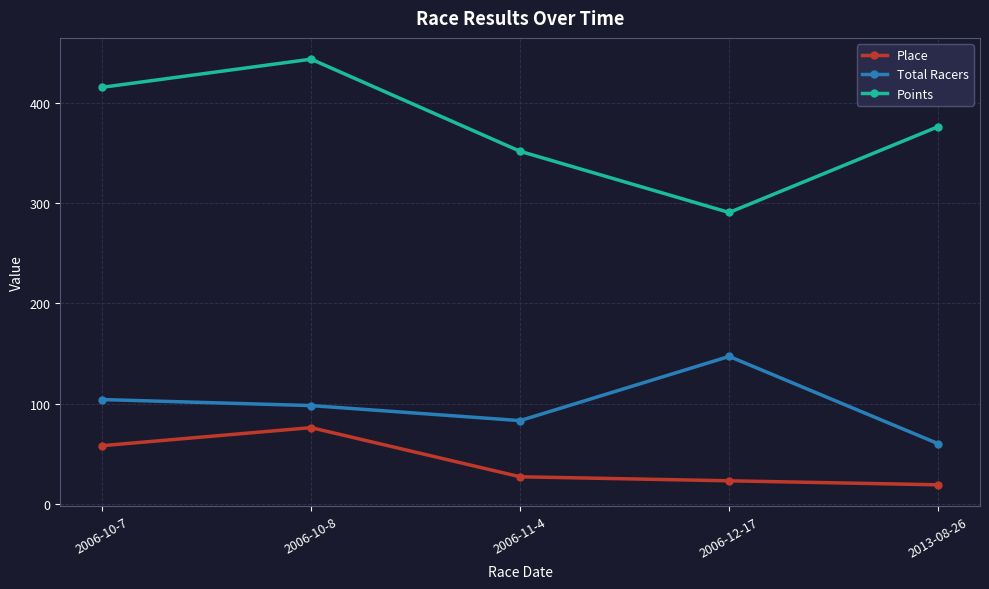

What is the sum of all Place values?

203.0